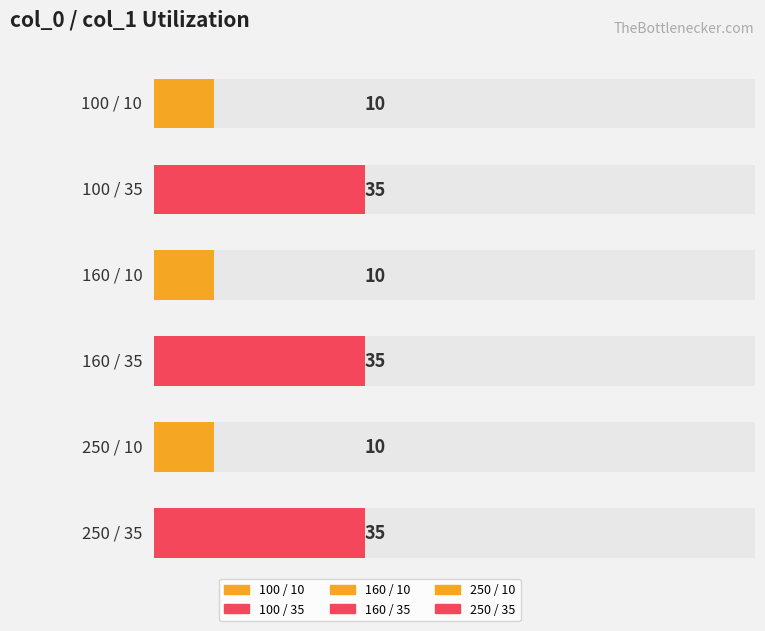

What is the label of the 2nd bar from the right?

10